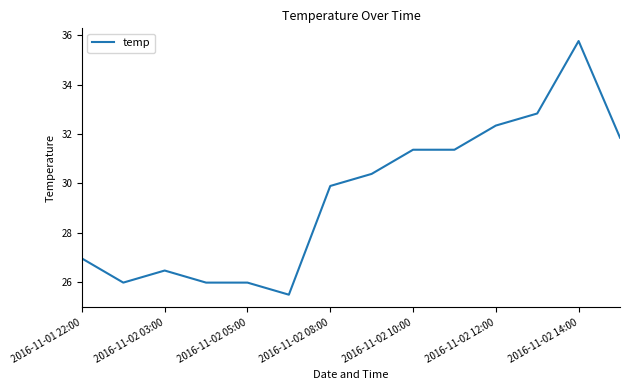

What is the greatest value displayed?

35.8